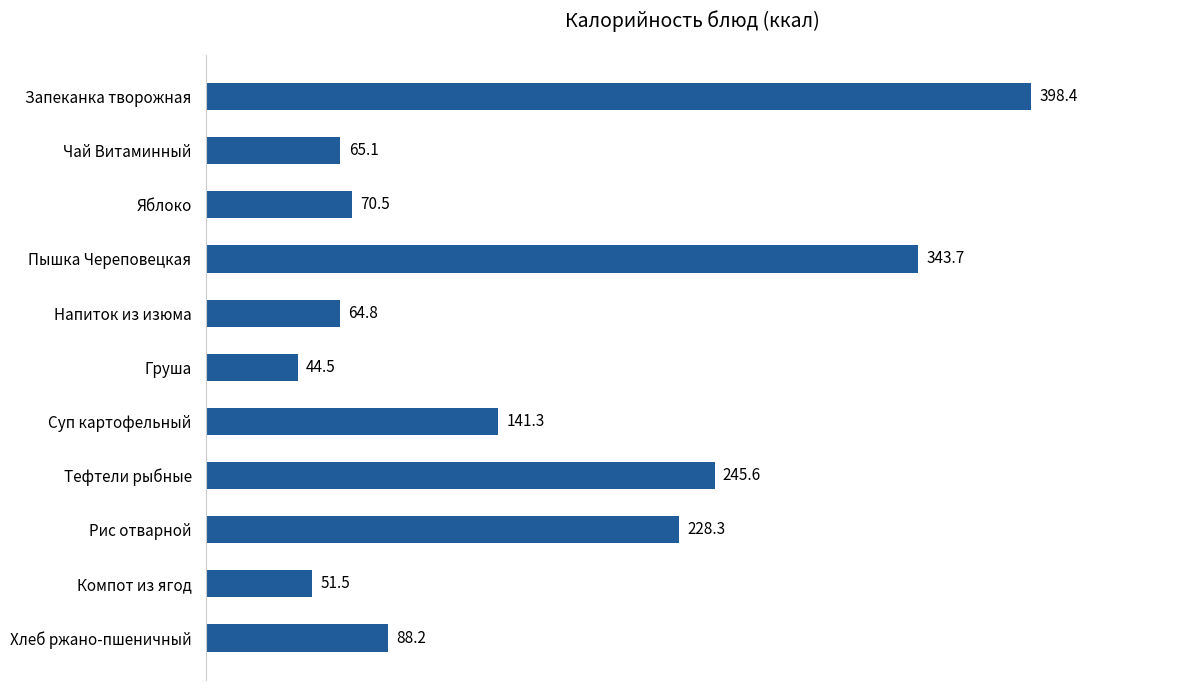

Reading bottom to top, list all the values displayed in this chart.

88.2	51.5	228.3	245.6	141.3	44.5	64.8	343.7	70.5	65.1	398.4